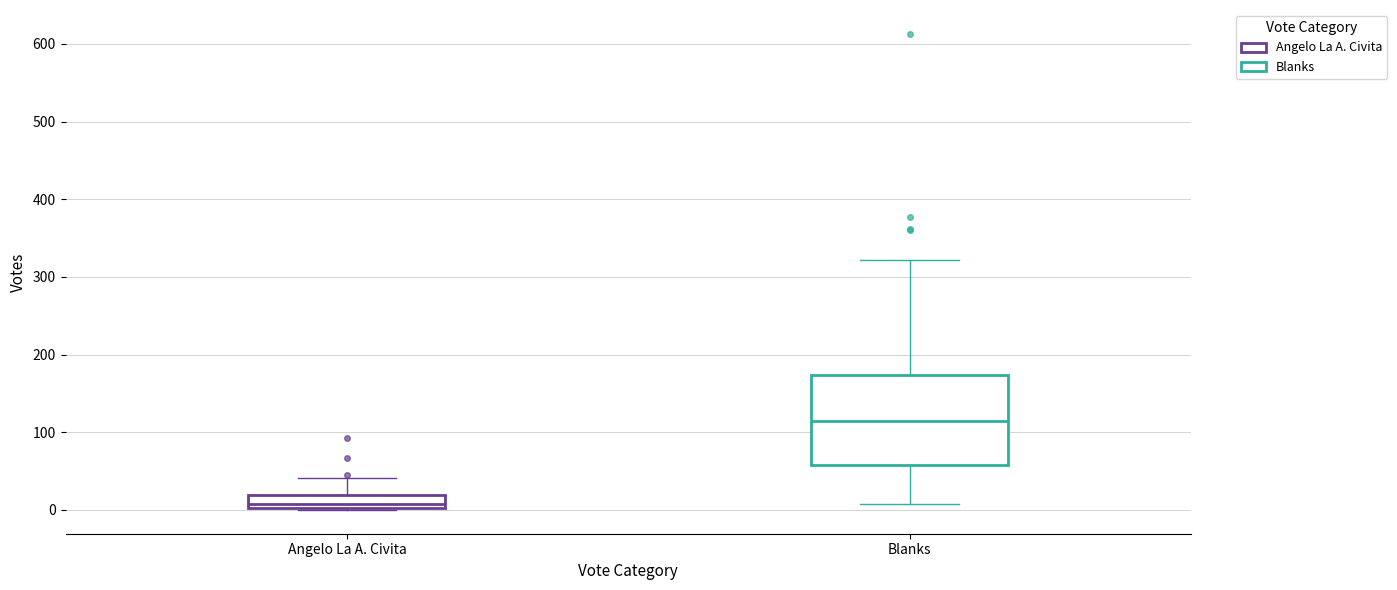

Which box's median line is the lowest?

Angelo La A. Civita